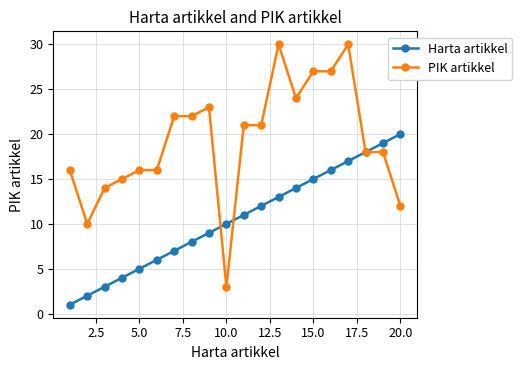

Is this an area chart (filled region under the line)?

No